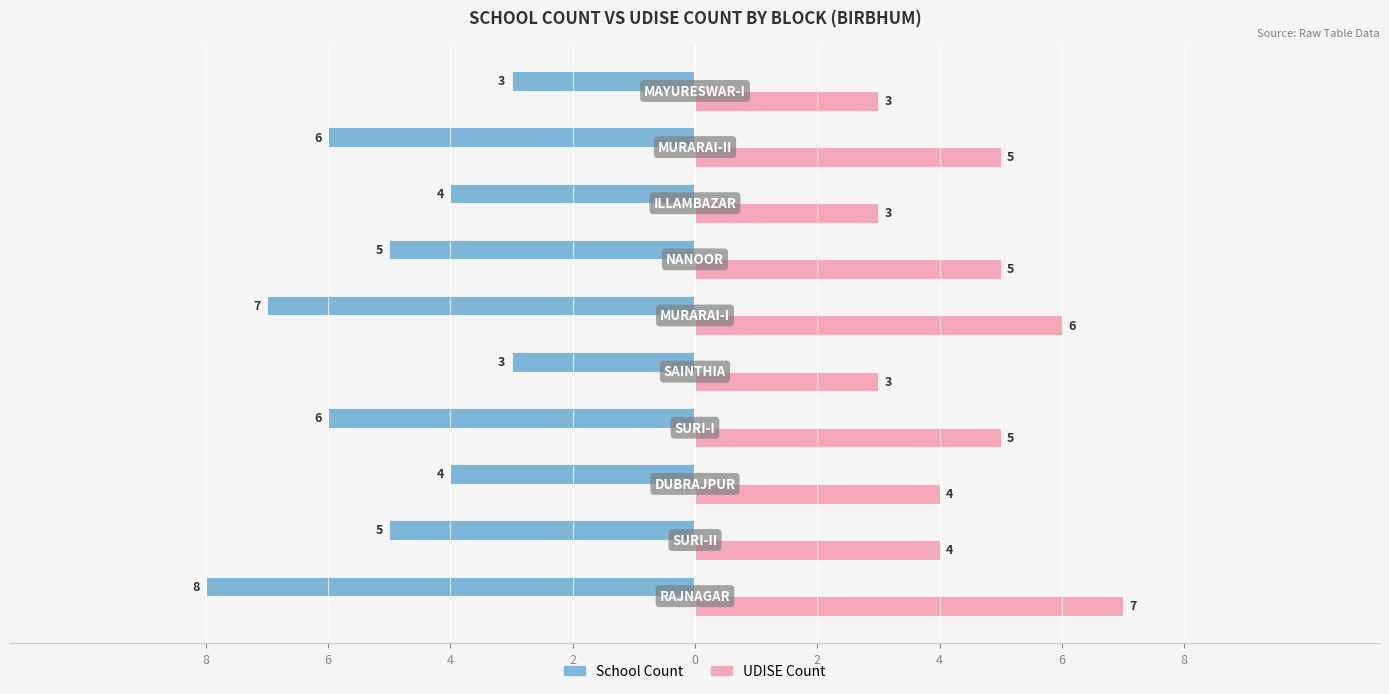

What are all the series names shown in the legend?

School Count, UDISE Count